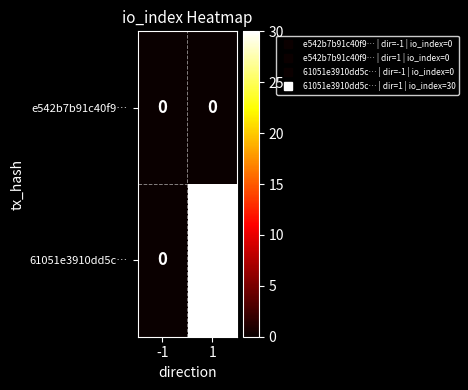

Reading left to right, extract all data points from this chart.

e542b7b91c40f9…: 0	0
61051e3910dd5c…: 0	30